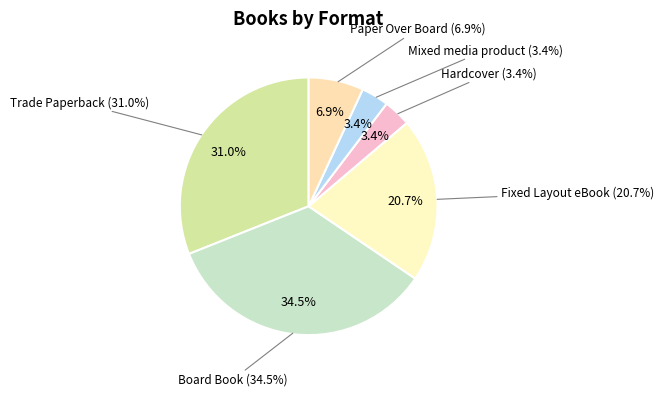

Is there a majority slice in this chart?

No